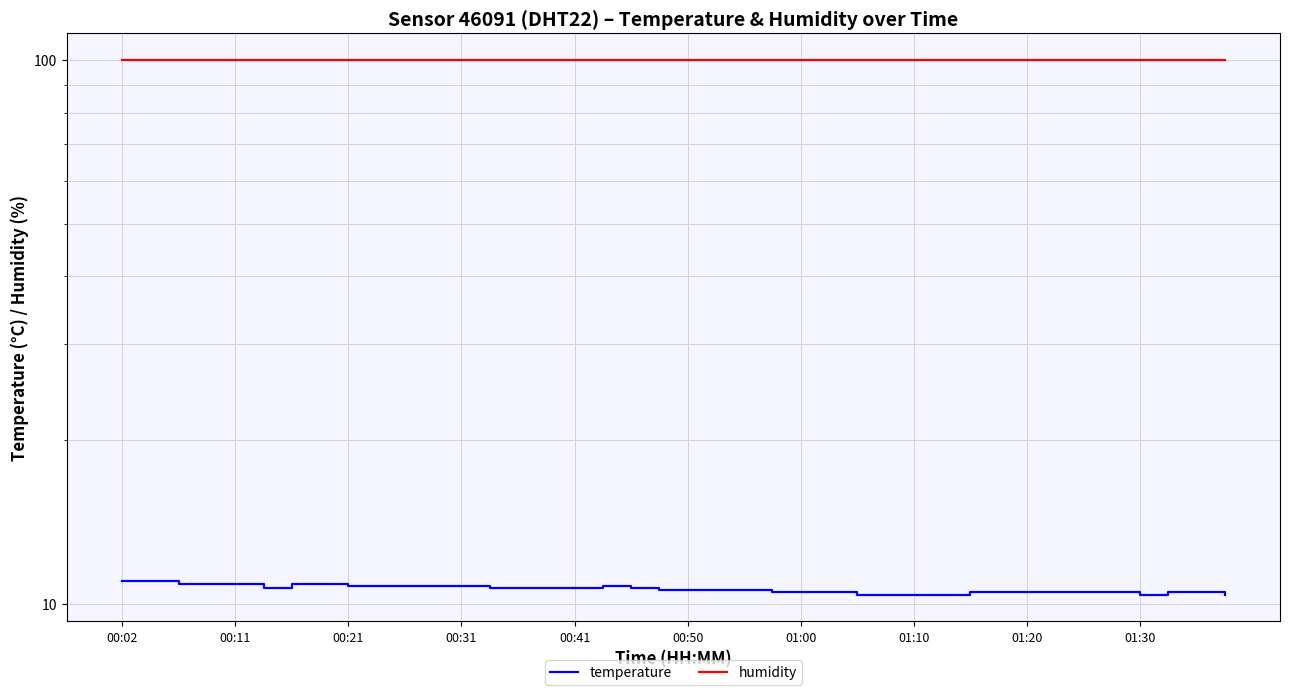

What is the smallest value displayed?

10.4